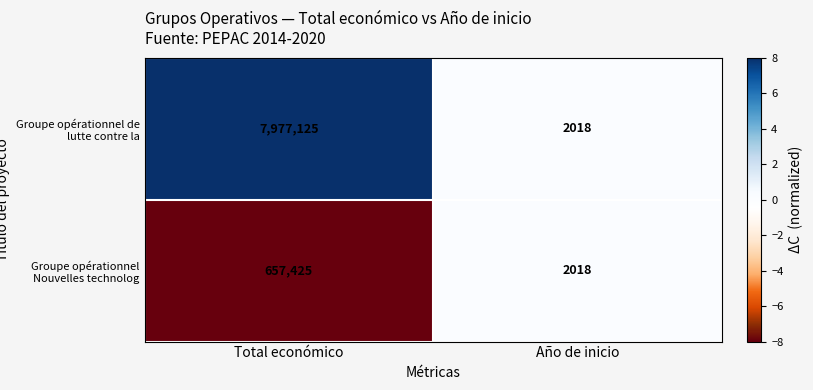

Is it true that Groupe opérationnel de lutte contre la equals 5155317 at Total económico?

False